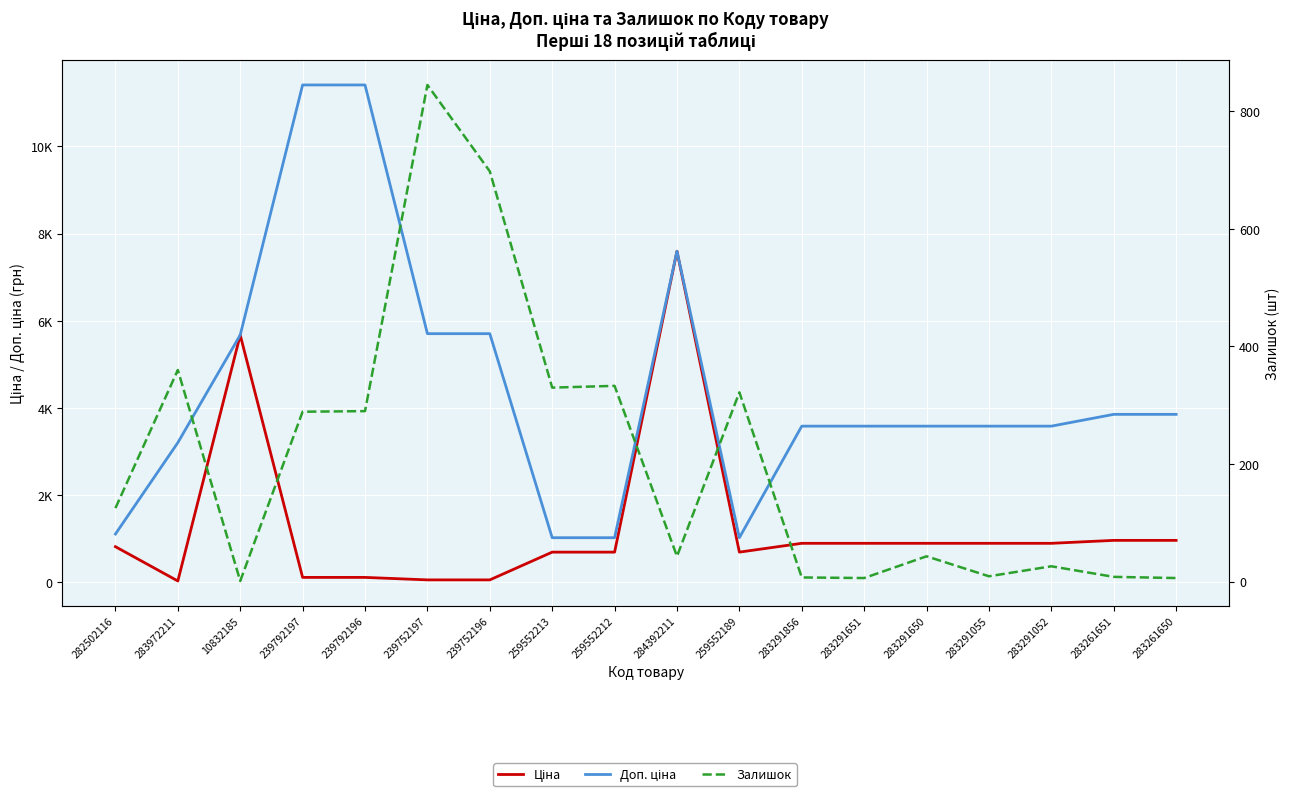

What is the maximum value shown in the chart?

11410.0